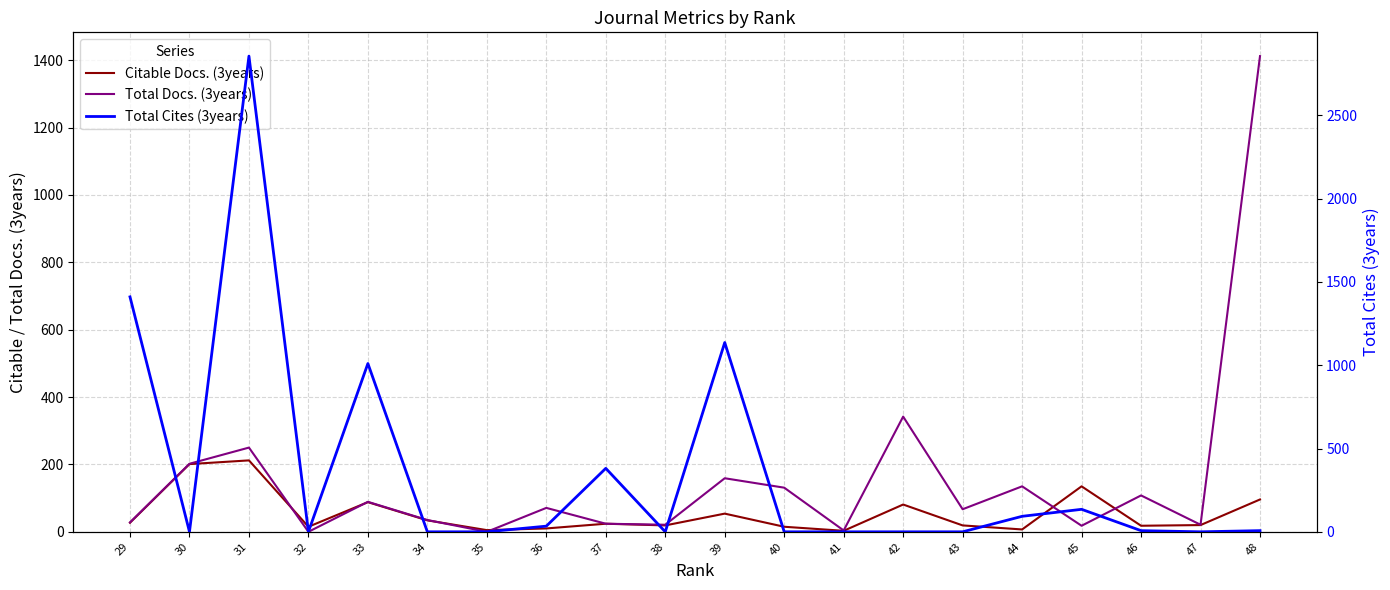

After their last crossing, which series has the higher values: Total Cites (3years) or Citable Docs. (3years)?

Total Cites (3years)